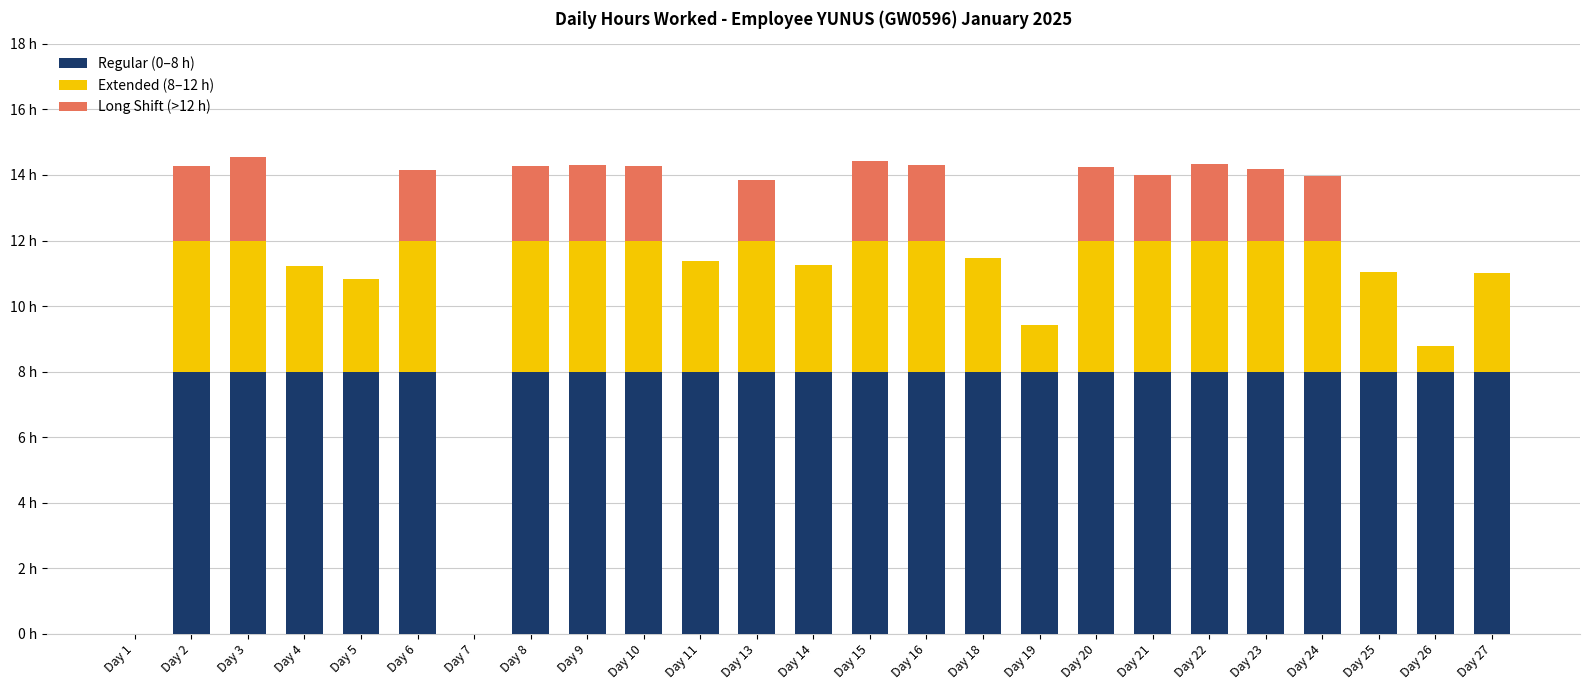

What is the average value of the Extended (8–12 h) series?

3.2